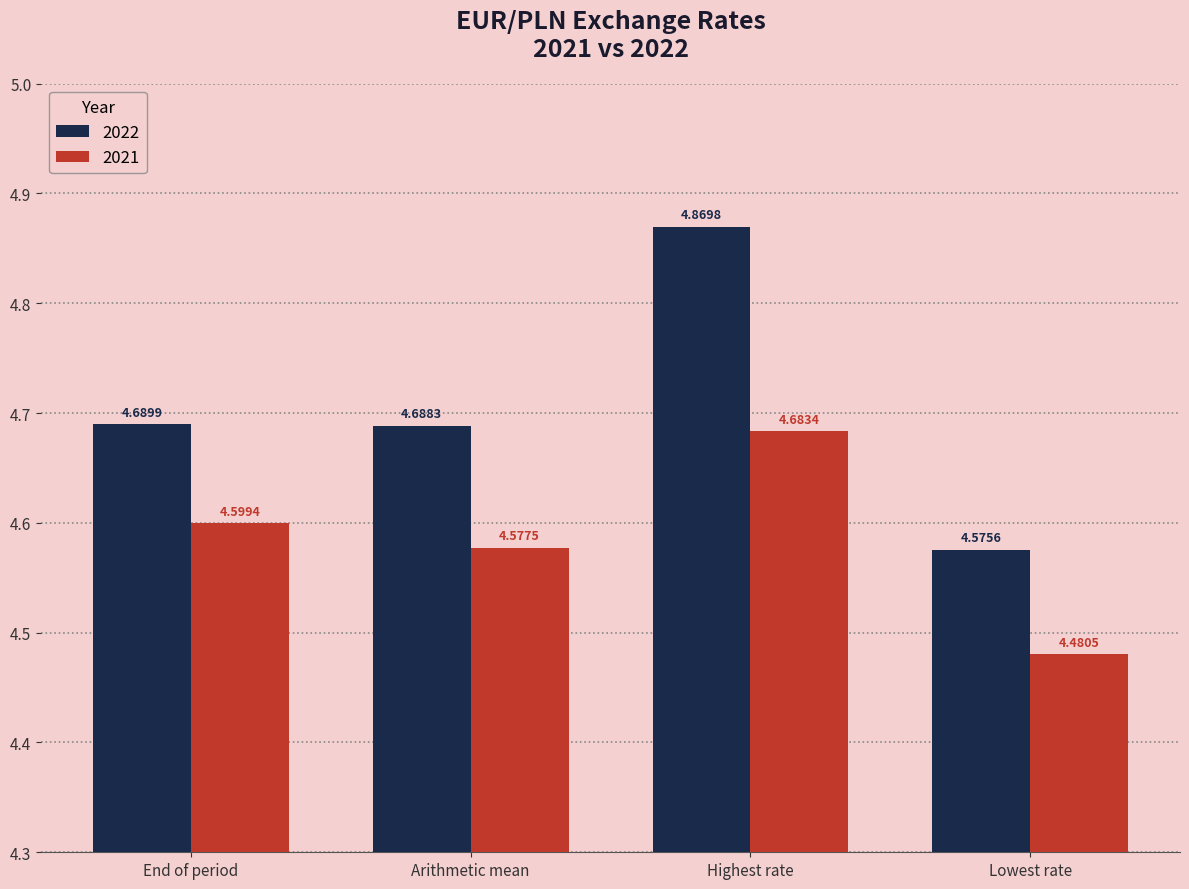

How many bars are there in total?

8